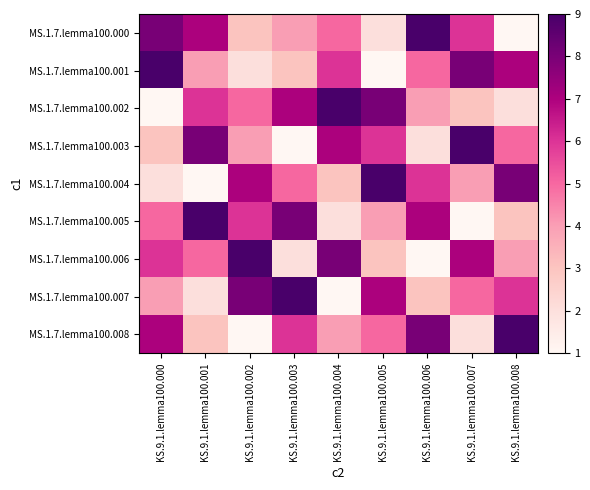

At which category is the sum across all series the highest?

KS.9.1.lemma100.000